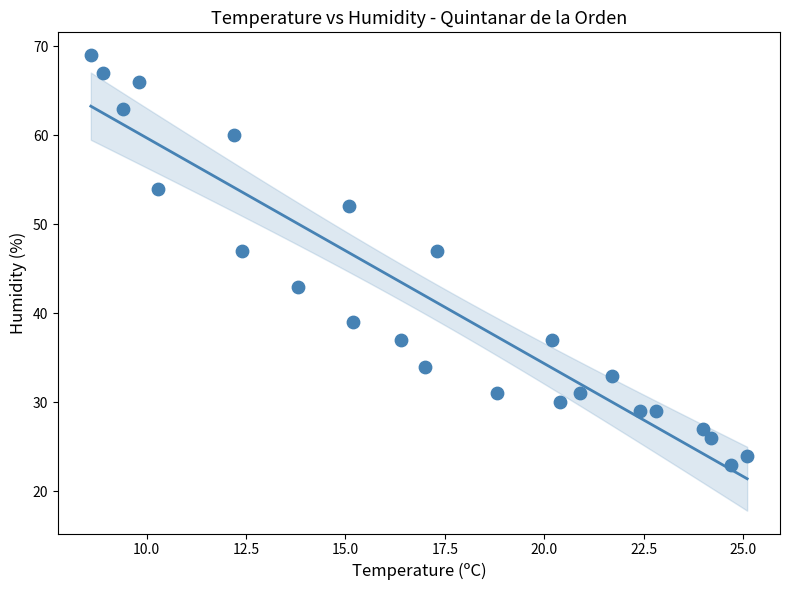

What is the range of Y values (max minus min)?

46